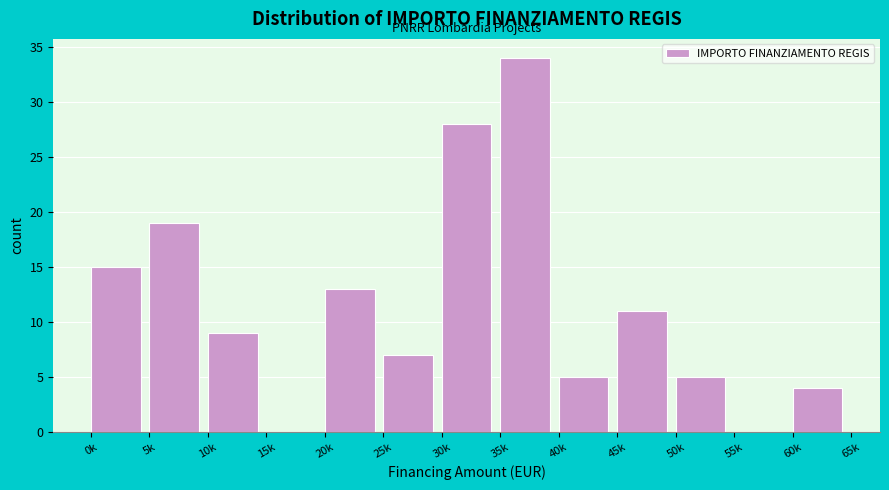

Reading right to left, extract all data points from this chart.

60k=4	55k=0	50k=5	45k=11	40k=5	35k=34	30k=28	25k=7	20k=13	15k=0	10k=9	5k=19	0k=15